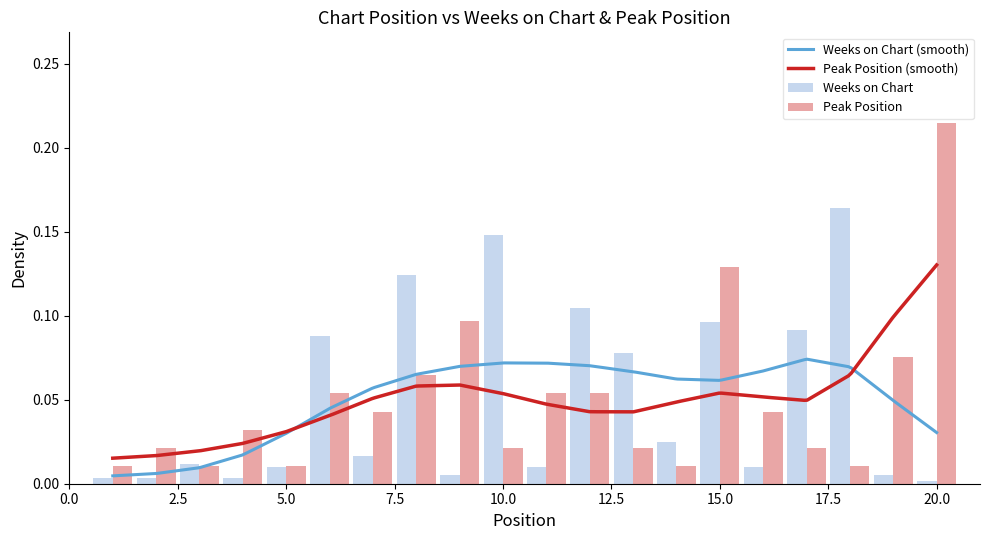

Is it true that Weeks on Chart equals 0.0 at 1?

False